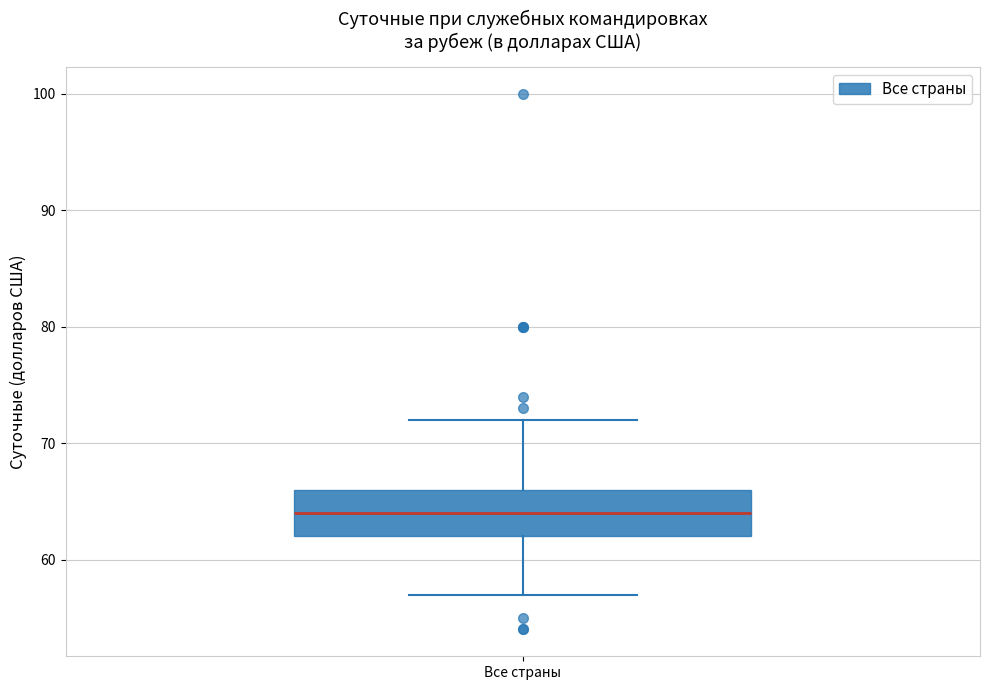

Transcribe this box plot: give where the median line is, the range the box spans, and where the two whiskers end, as read against the y-axis. The values are not printed on the chart, so give them approximately, as read against the axis.

median 64, box 62 to 66, whiskers 57 to 72